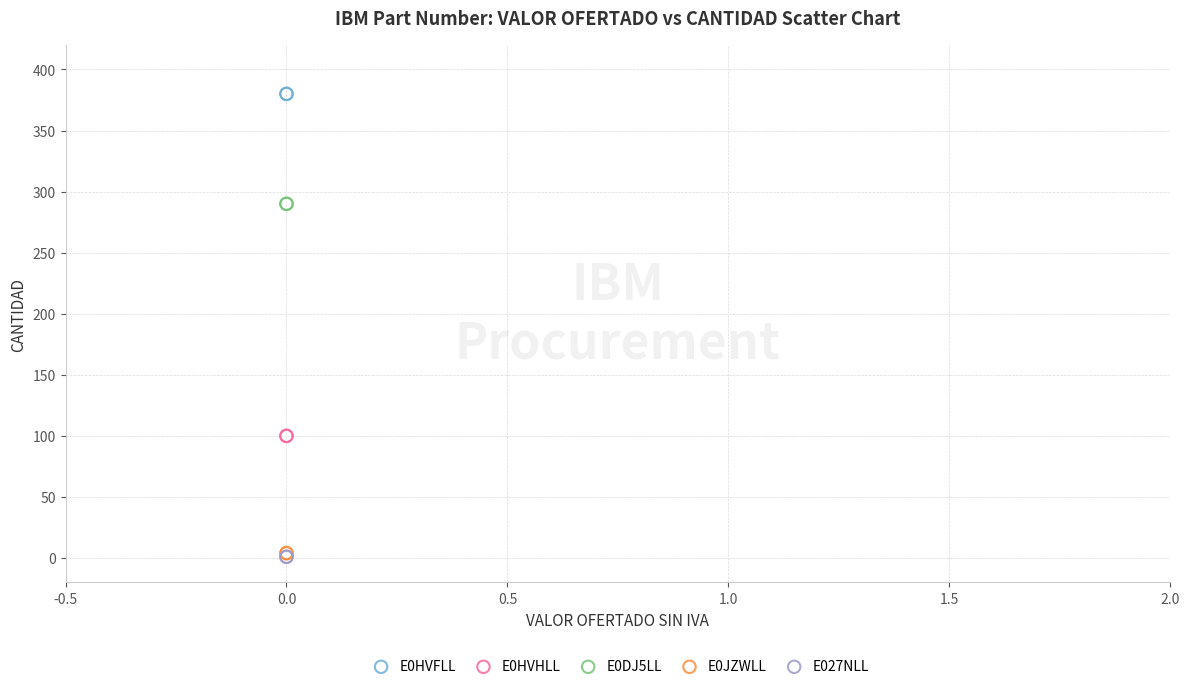

What are all the series names shown in the legend?

E0HVFLL, E0HVHLL, E0DJ5LL, E0JZWLL, E027NLL